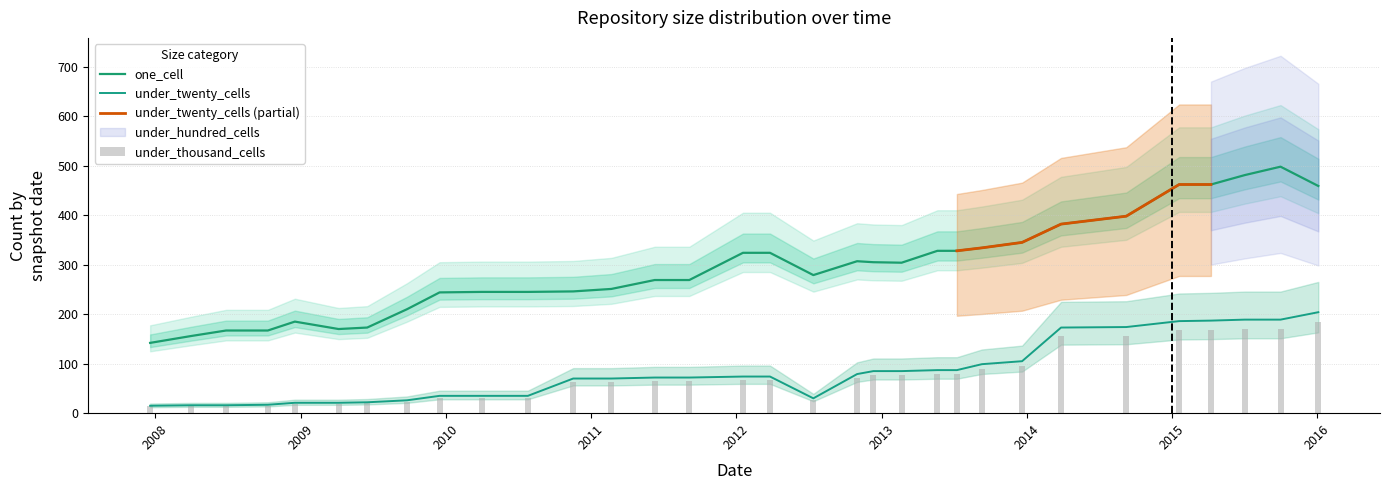

What is the difference between the second highest and second lowest values in the under_twenty_cells series?

173